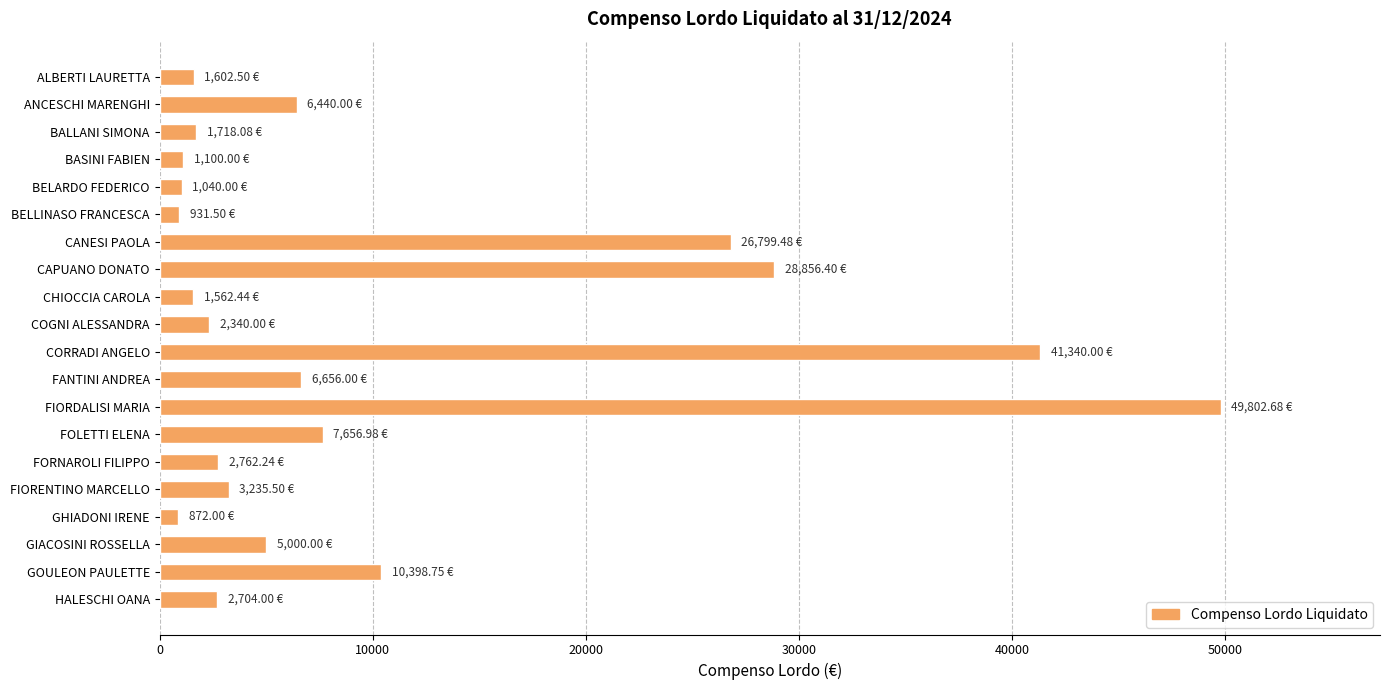

Which category has the highest value across all series?

FIORDALISI MARIA